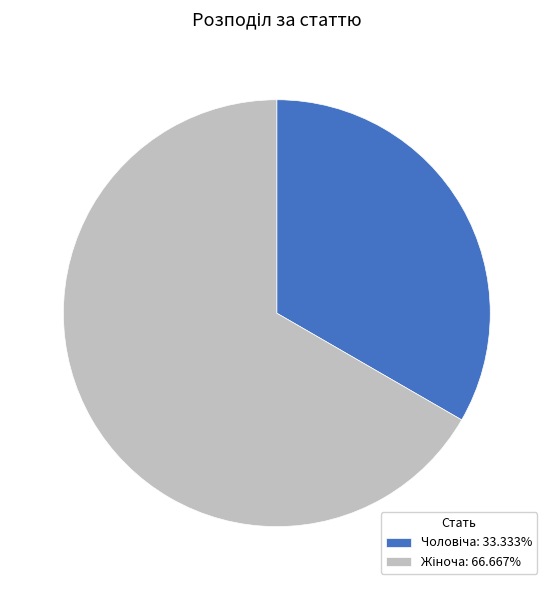

Is there any slice that represents more than half of the pie?

Yes